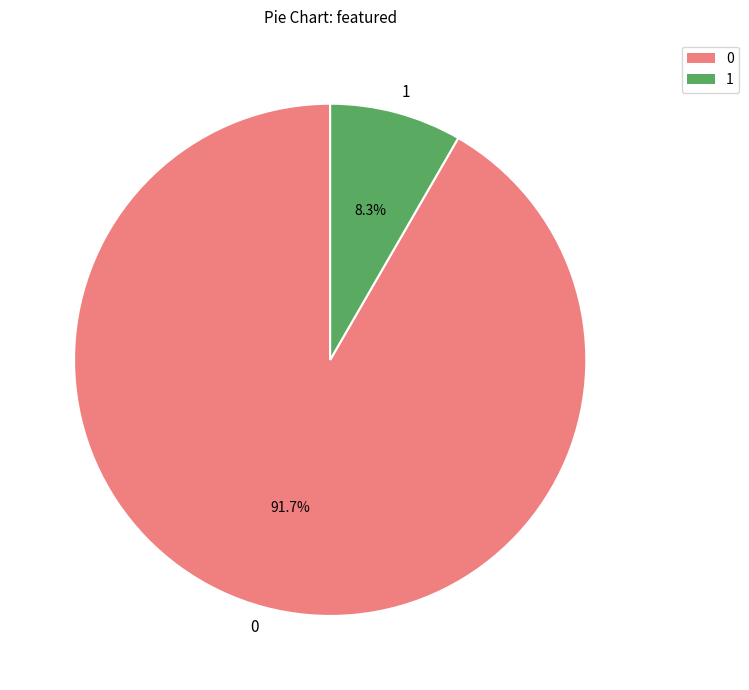

Which category accounts for the majority?

0